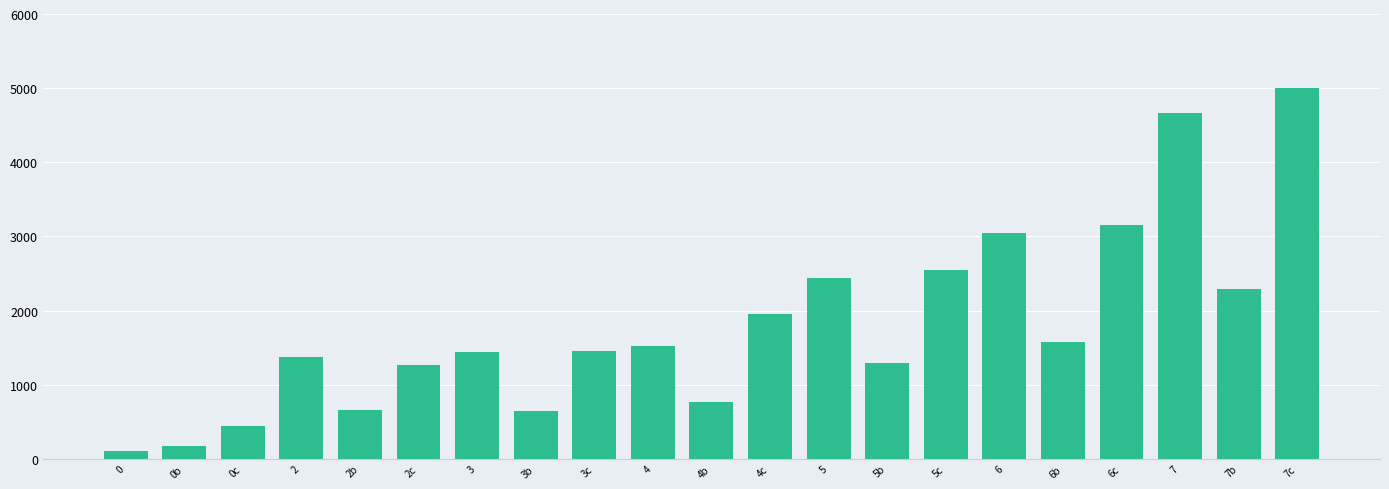

What is the label of the 11th bar from the right?

4b